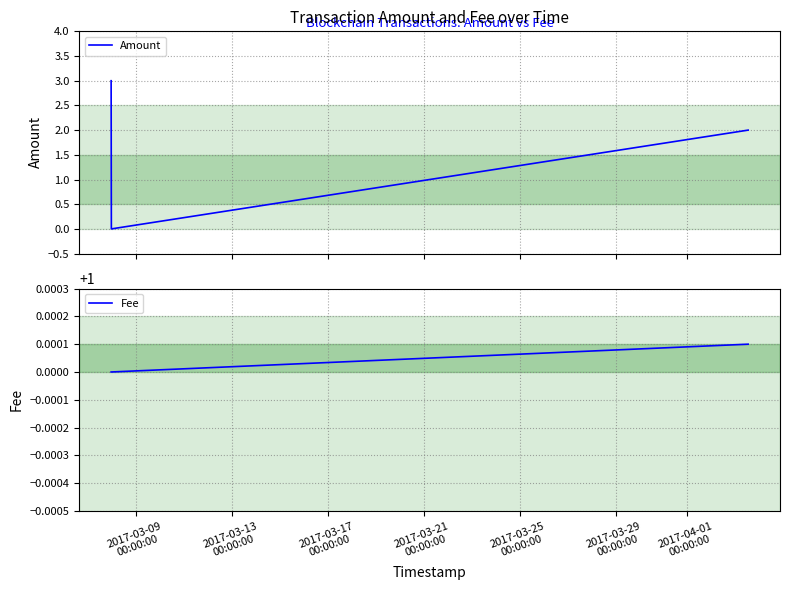

What is the maximum value for Amount?

3